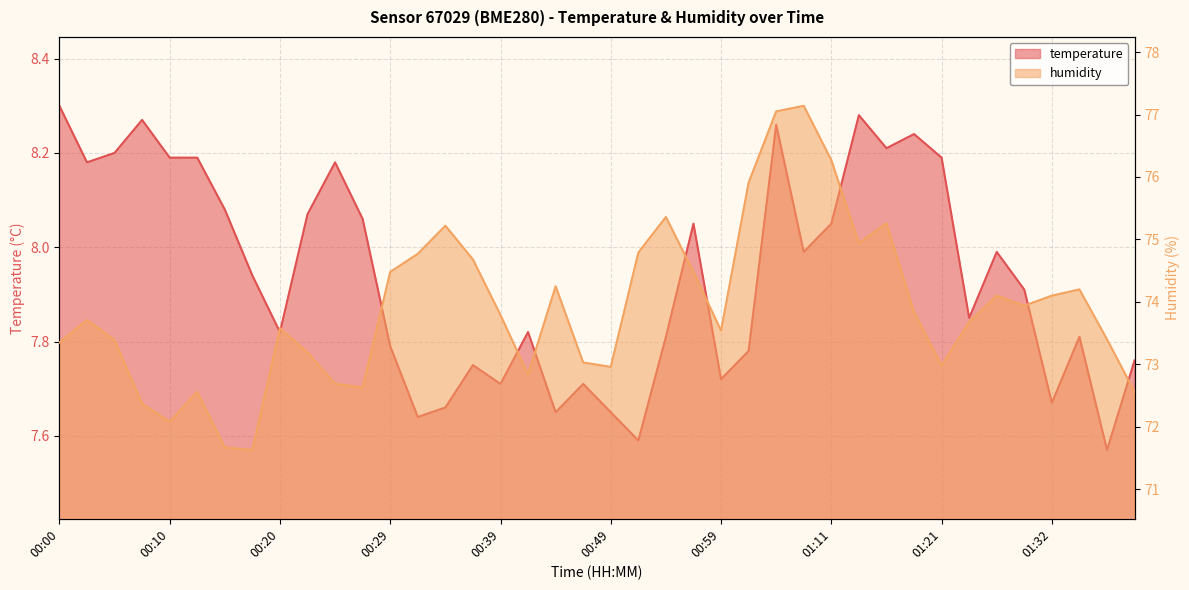

What is the lowest value of the temperature series?

7.6